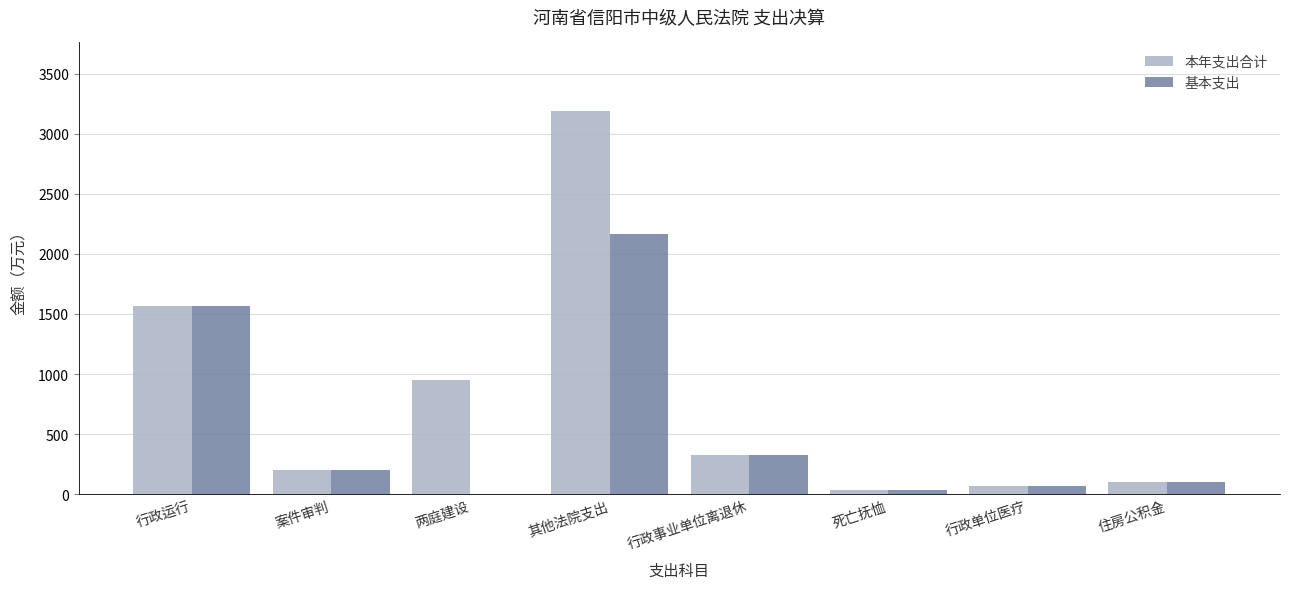

How many data points does each series have?

8